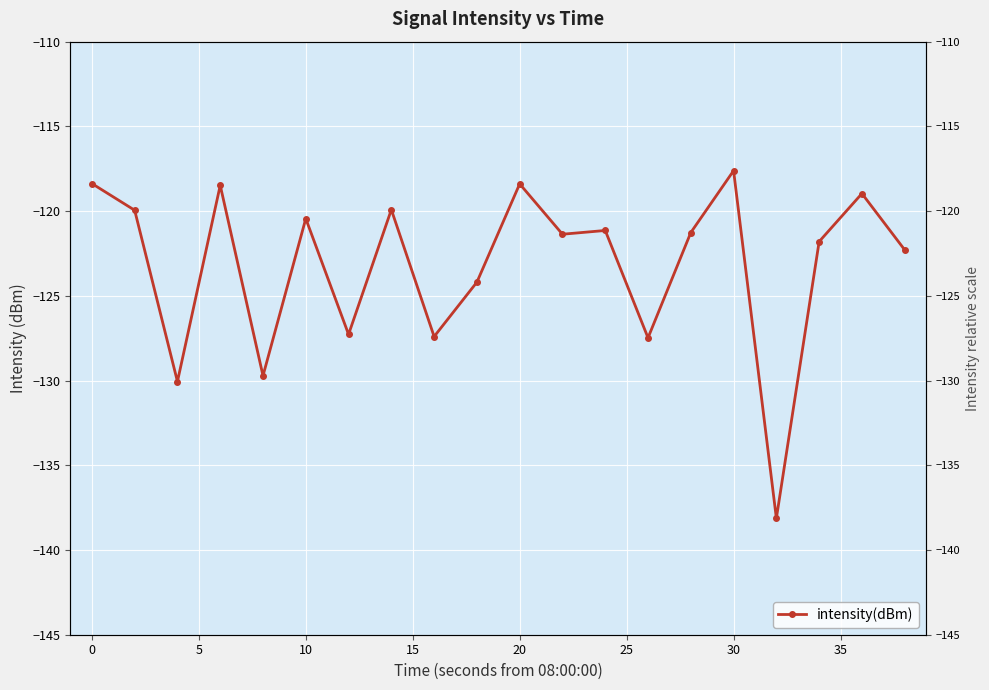

What is the minimum value shown in the chart?

-138.1